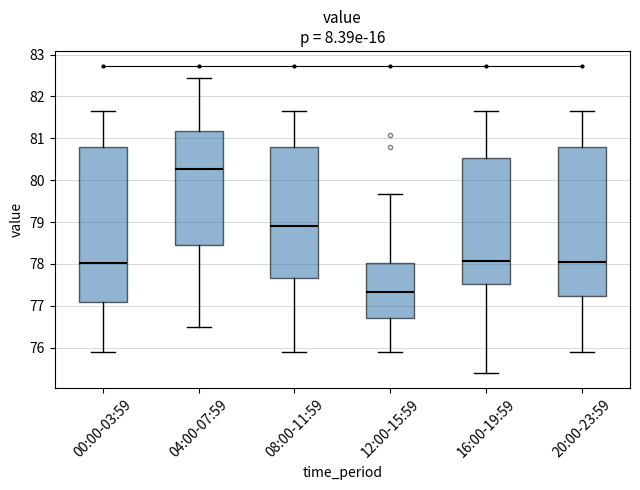

Which box is the tallest, from its lower edge to its upper edge?

00:00-03:59